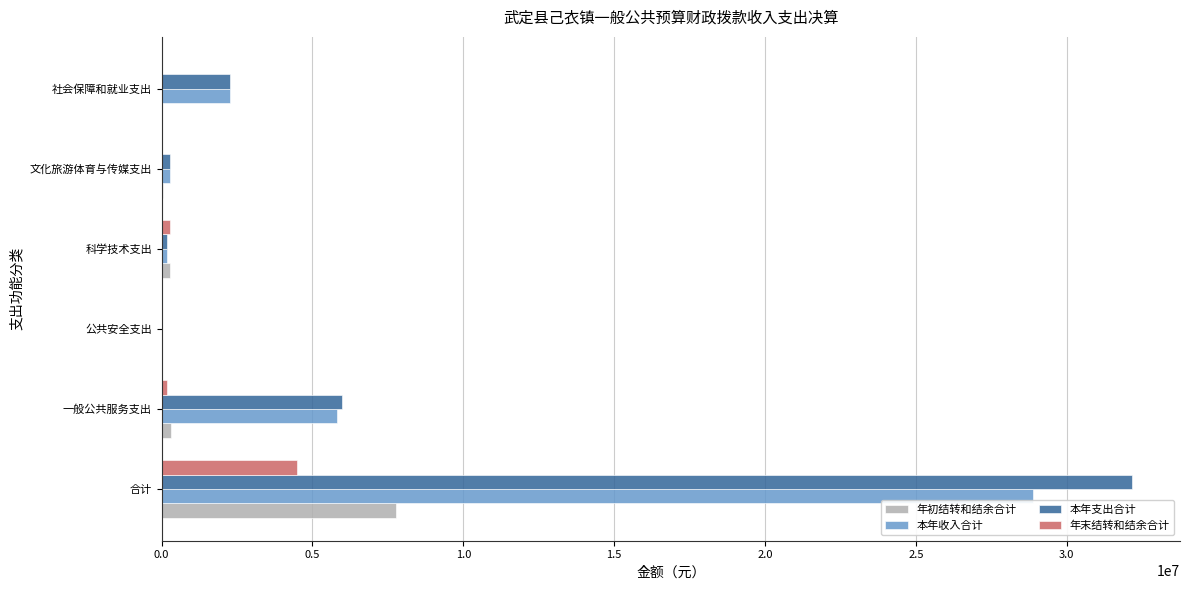

The value of 年初结转和结余合计 at 公共安全支出 is -2404035.7. True or false?

False